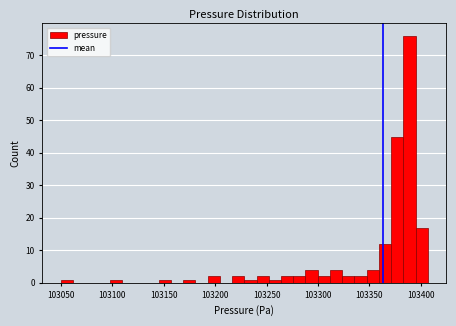

Read against the x-axis, roughly where is the centre of the tallest bar?

103390